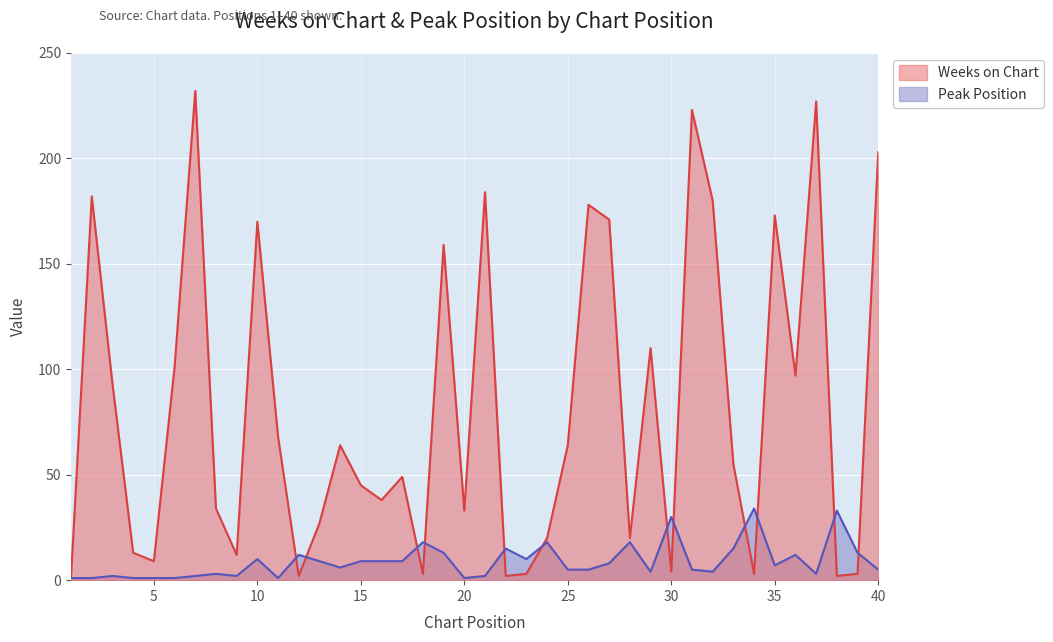

Which series has the largest total across all categories?

Weeks on Chart